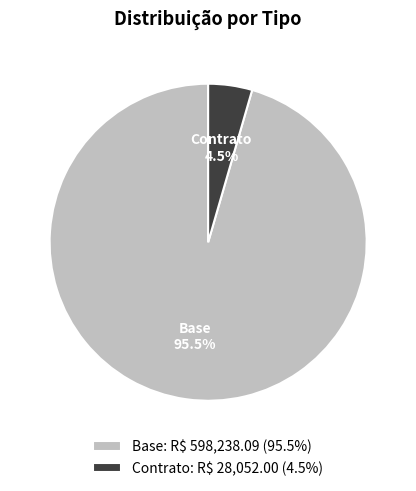

Is the sum of Base and Contrato greater than half?

Yes